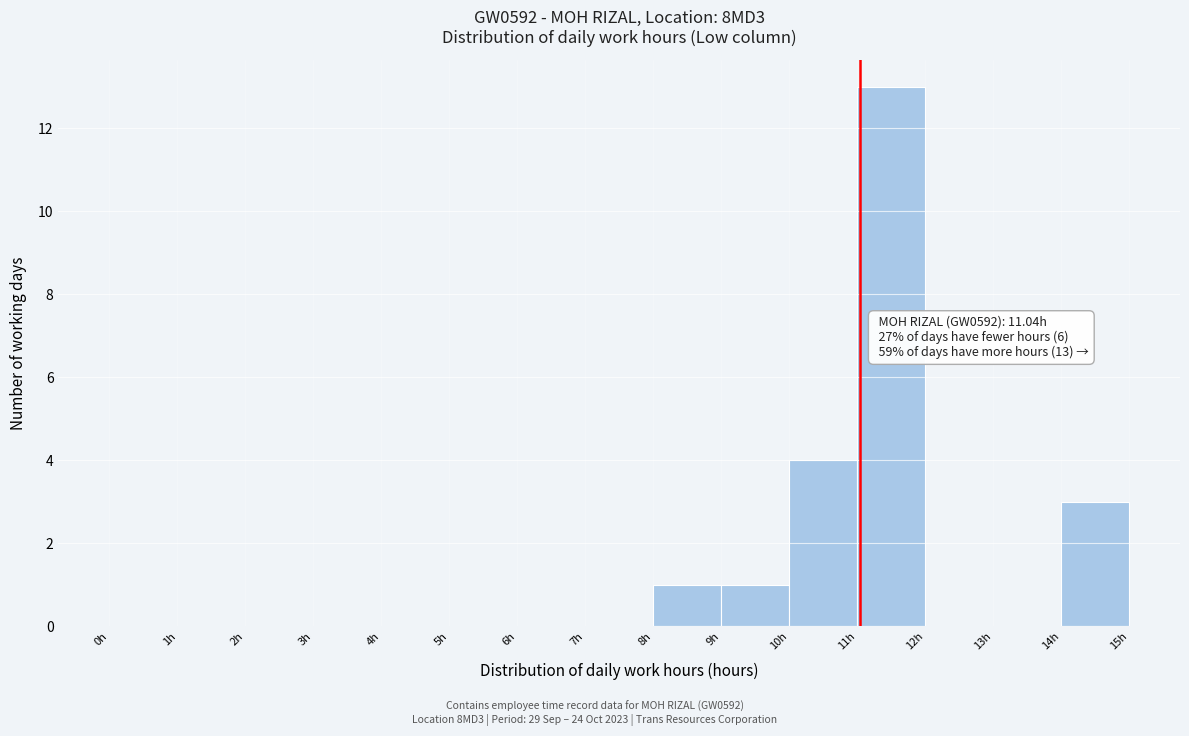

Over which range of the x-axis is the bar tallest?

11 to 12